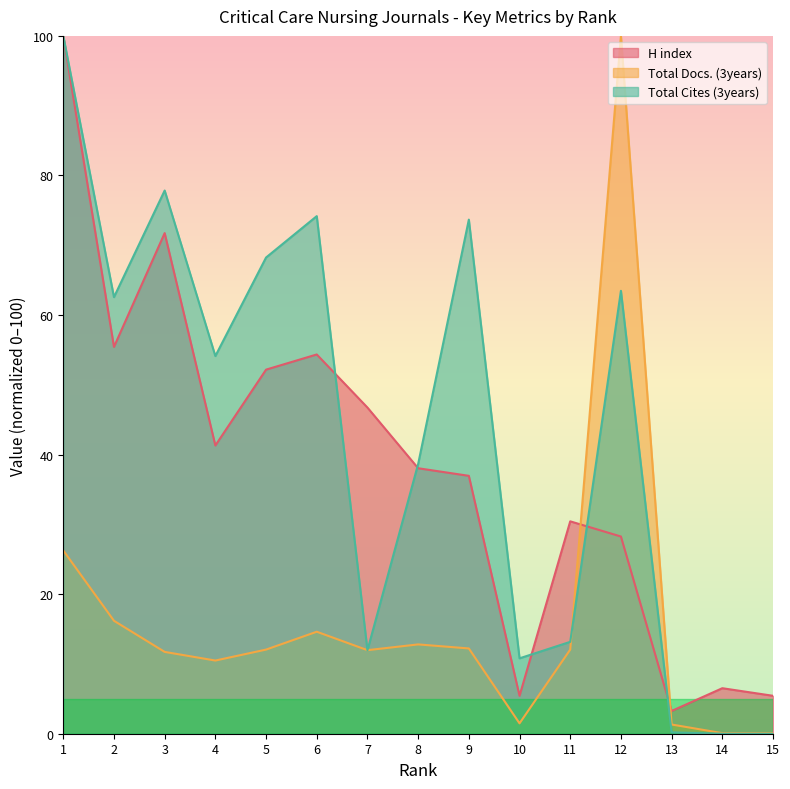

True or false: H index has more than 0 points higher than both neighbors.

True